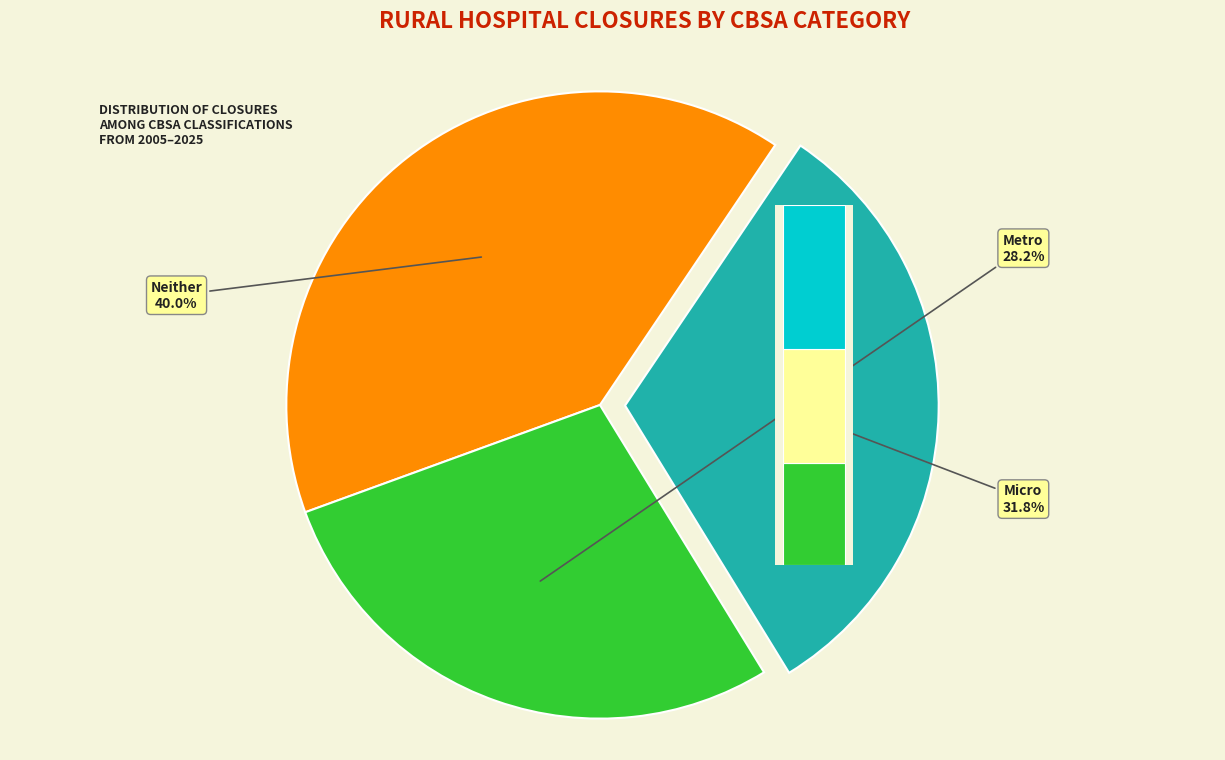

Is it true that Micro is 24% of the pie?

False